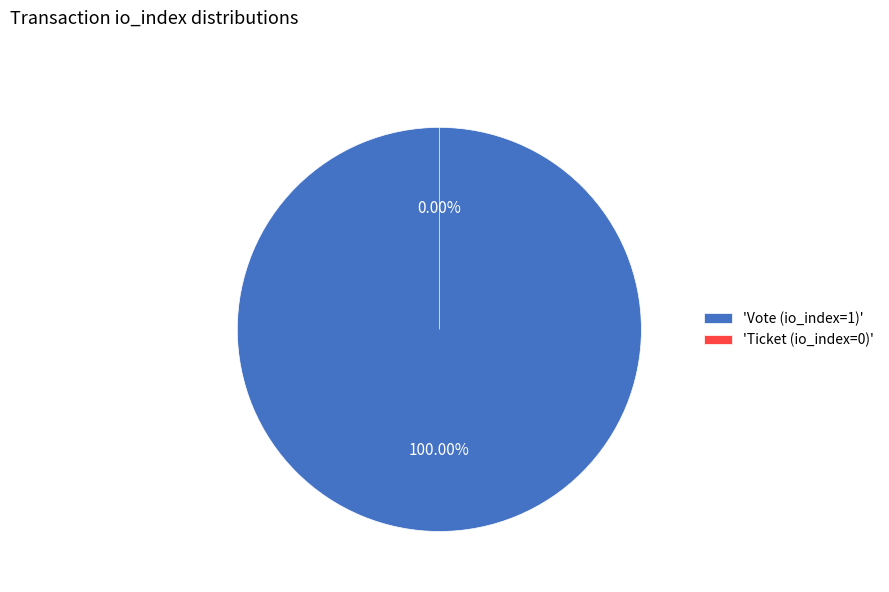

Does Ticket (io_index=0) represent more than half of the total?

No